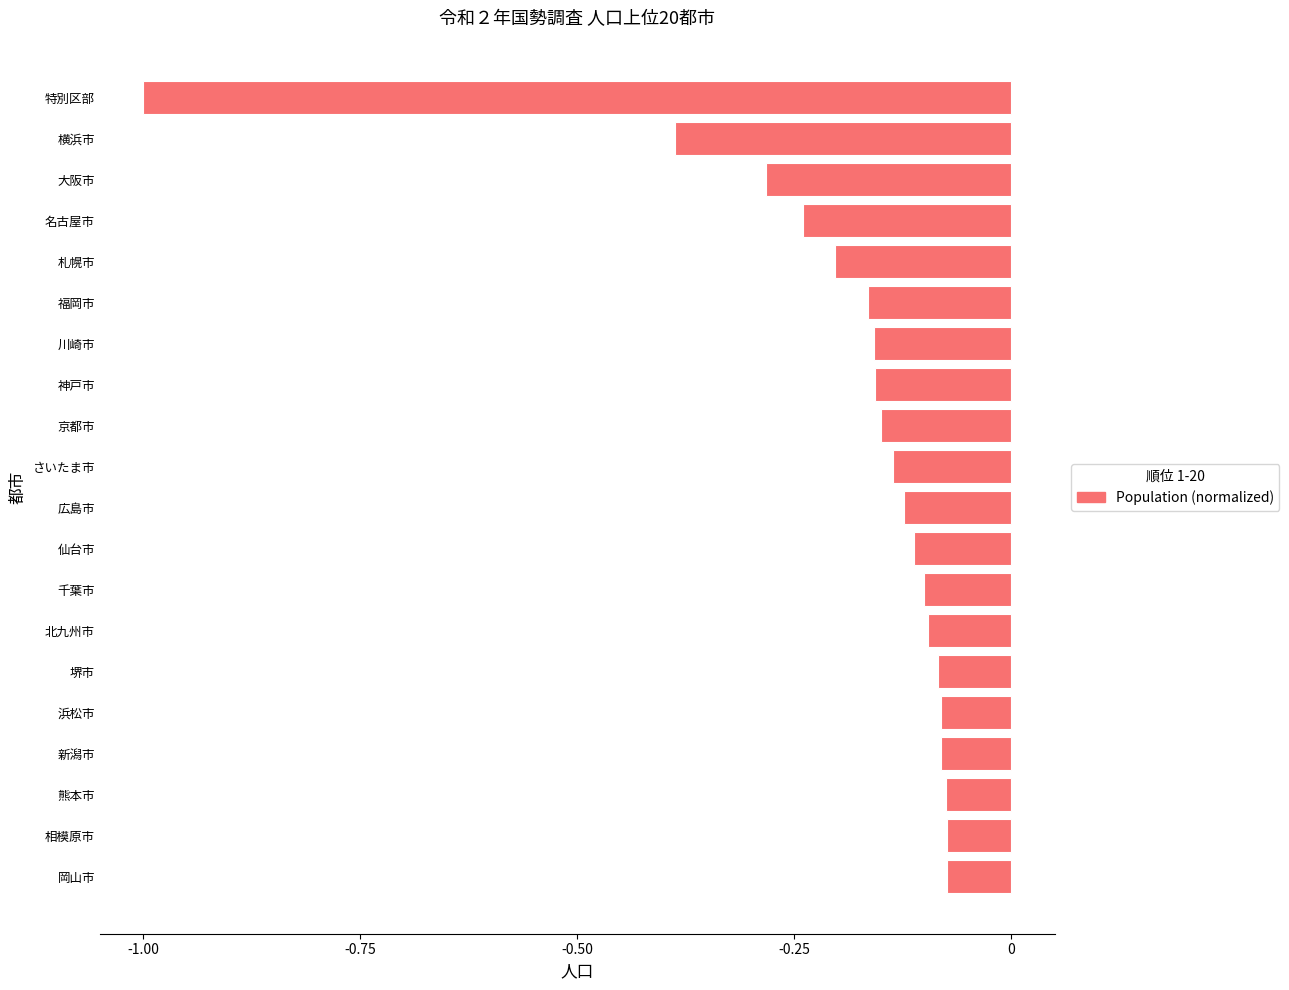

Between 福岡市 and 相模原市, which is larger?

相模原市